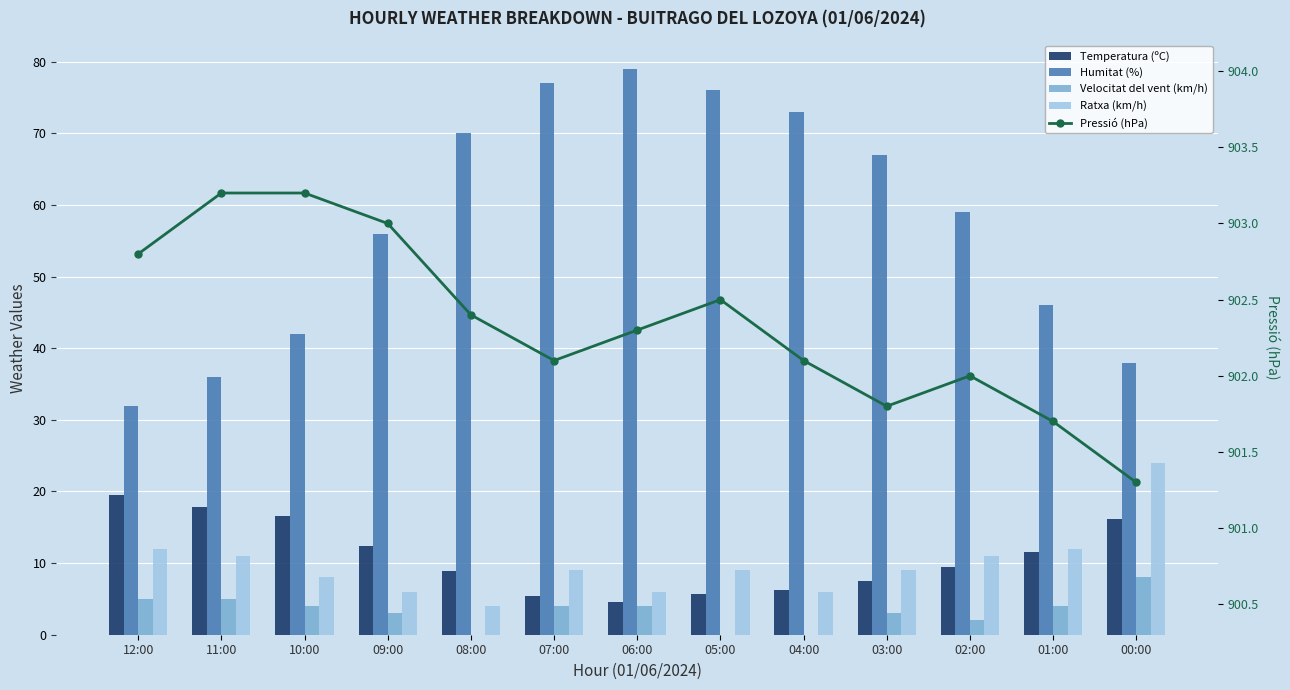

What is the difference between the Humitat (%) values at 07:00 and 04:00?

4.0